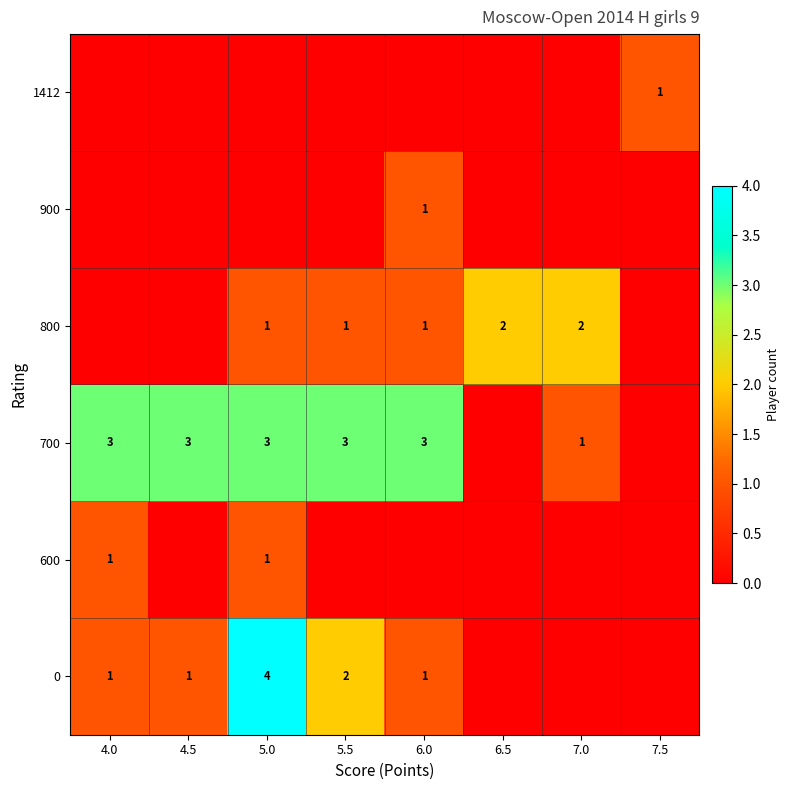

True or false: 0 has a value of 4 at 5.0.

True